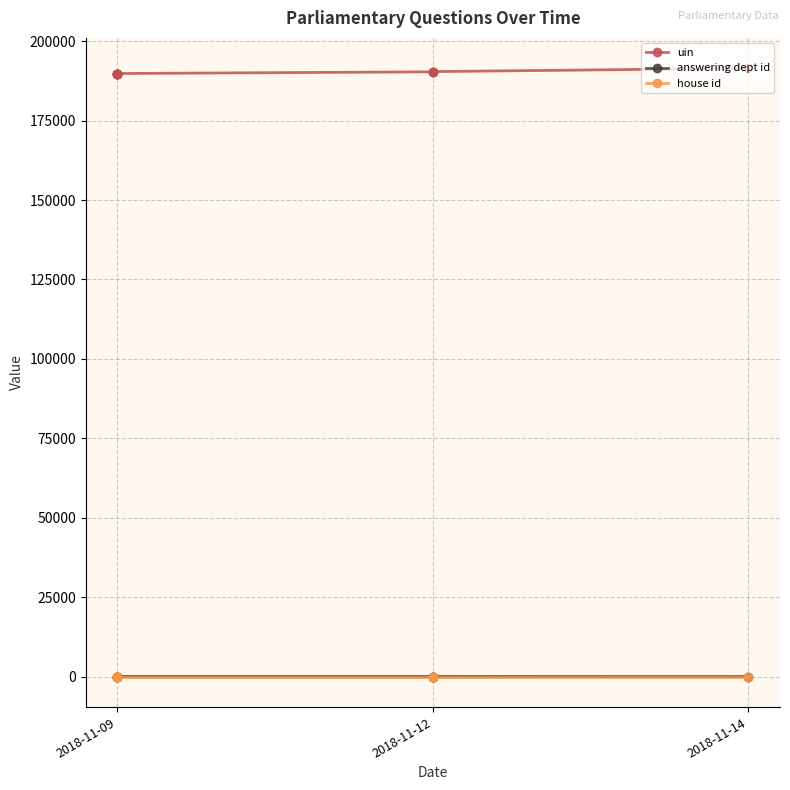

The house id series shows 1 at 2018-11-09. True or false?

False